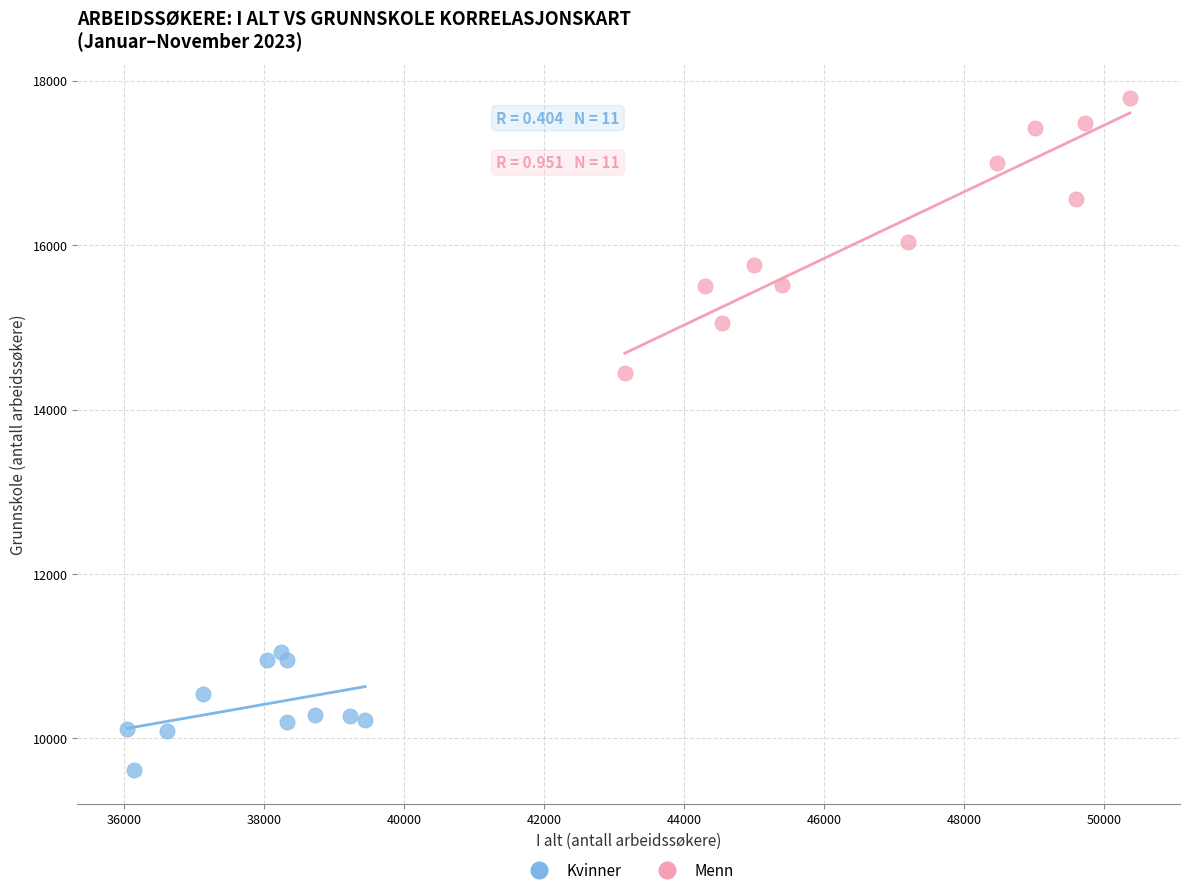

Which series reaches the minimum Y coordinate?

Kvinner